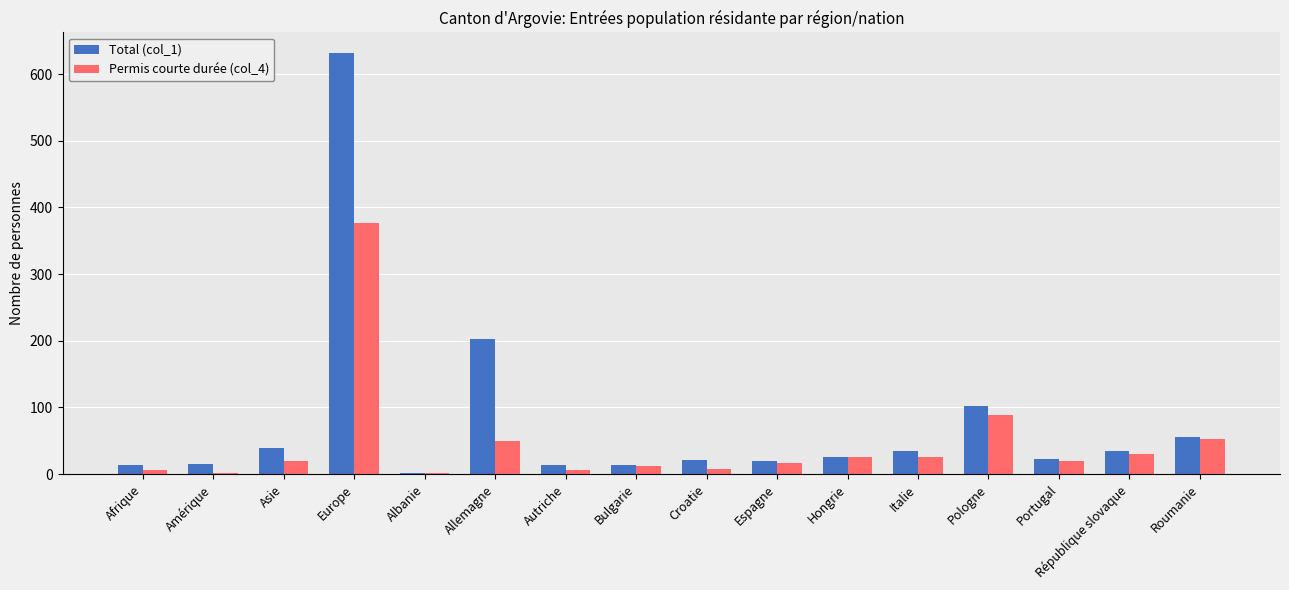

What is the difference between the Permis courte durée (col_4) values at Bulgarie and Croatie?

5